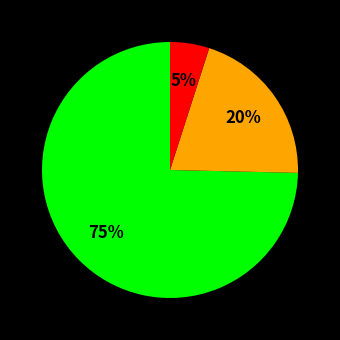

Is there any slice that represents more than half of the pie?

Yes